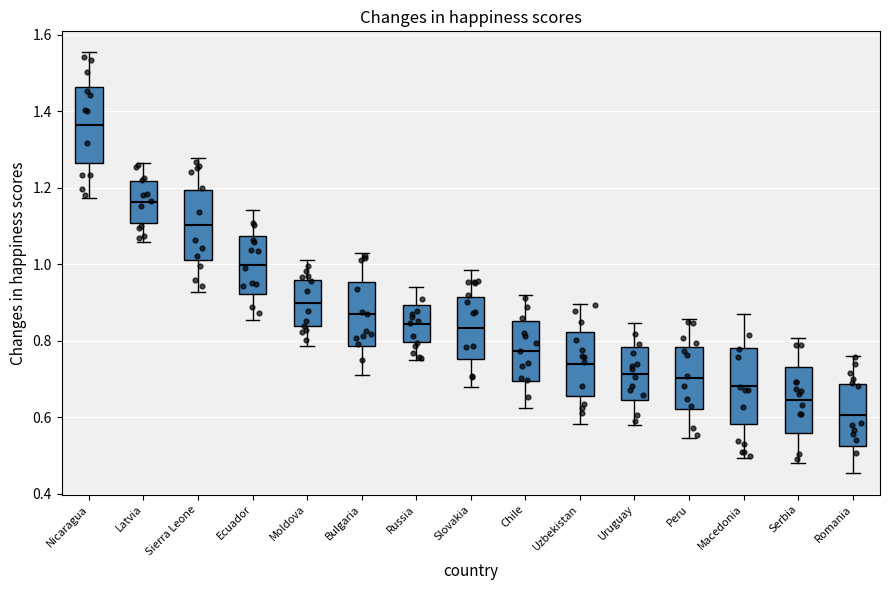

Reading left to right, read every box against the y-axis: the position of its median line, the range the box covers, and the ends of its whiskers. The values are not printed on the chart, so give them approximately, as read against the axis.

Nicaragua: median 1.36, box 1.26 to 1.46, whiskers 1.18 to 1.56
Latvia: median 1.16, box 1.10 to 1.22, whiskers 1.06 to 1.26
Sierra Leone: median 1.10, box 1.02 to 1.20, whiskers 0.92 to 1.28
Ecuador: median 1.00, box 0.92 to 1.08, whiskers 0.86 to 1.14
Moldova: median 0.90, box 0.84 to 0.96, whiskers 0.78 to 1.02
Bulgaria: median 0.86, box 0.78 to 0.96, whiskers 0.72 to 1.02
Russia: median 0.84, box 0.80 to 0.90, whiskers 0.76 to 0.94
Slovakia: median 0.84, box 0.76 to 0.92, whiskers 0.68 to 0.98
Chile: median 0.78, box 0.70 to 0.86, whiskers 0.62 to 0.92
Uzbekistan: median 0.74, box 0.66 to 0.82, whiskers 0.58 to 0.90
Uruguay: median 0.72, box 0.64 to 0.78, whiskers 0.58 to 0.84
Peru: median 0.70, box 0.62 to 0.78, whiskers 0.54 to 0.86
Macedonia: median 0.68, box 0.58 to 0.78, whiskers 0.50 to 0.86
Serbia: median 0.64, box 0.56 to 0.74, whiskers 0.48 to 0.80
Romania: median 0.60, box 0.52 to 0.68, whiskers 0.46 to 0.76